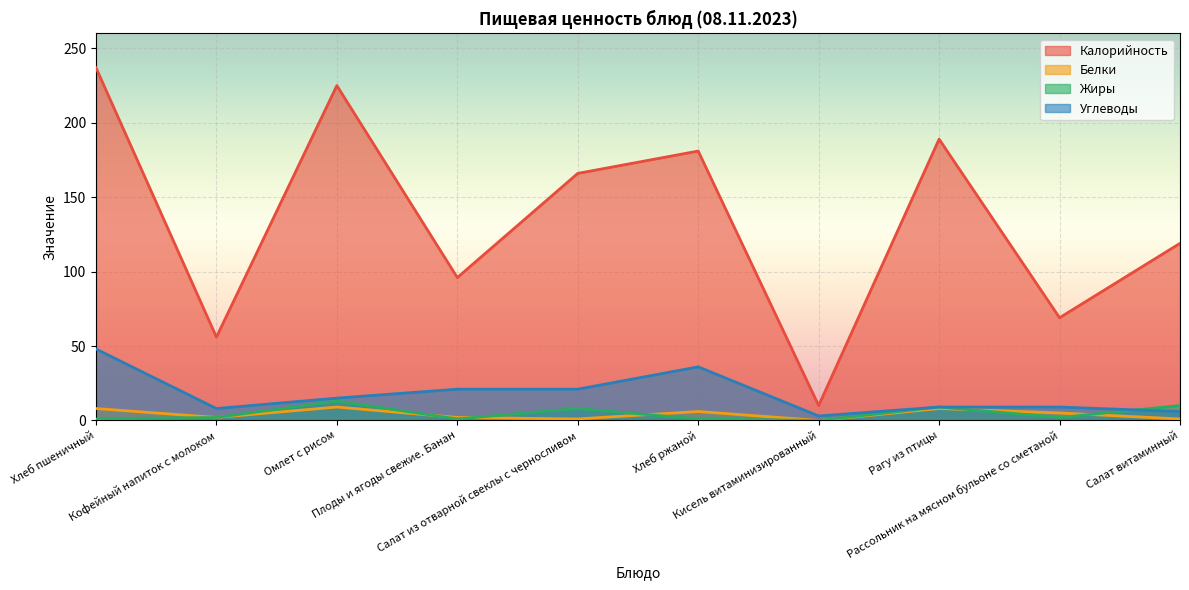

Which has a higher value, Кофейный напиток с молоком or Рагу из птицы?

Рагу из птицы